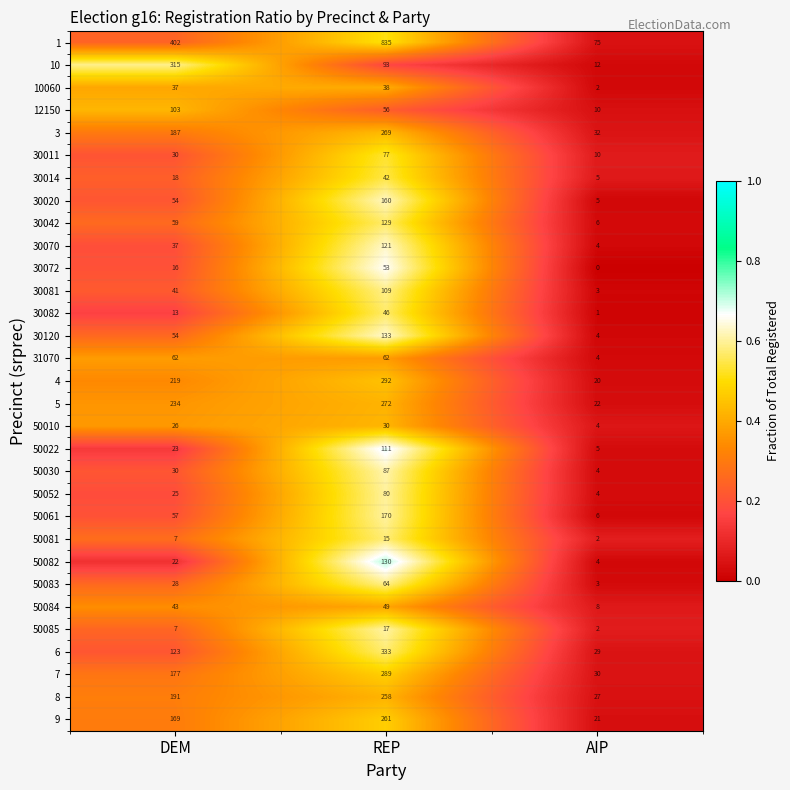

What is the difference between the maximum and minimum values in the 50030 series?

83